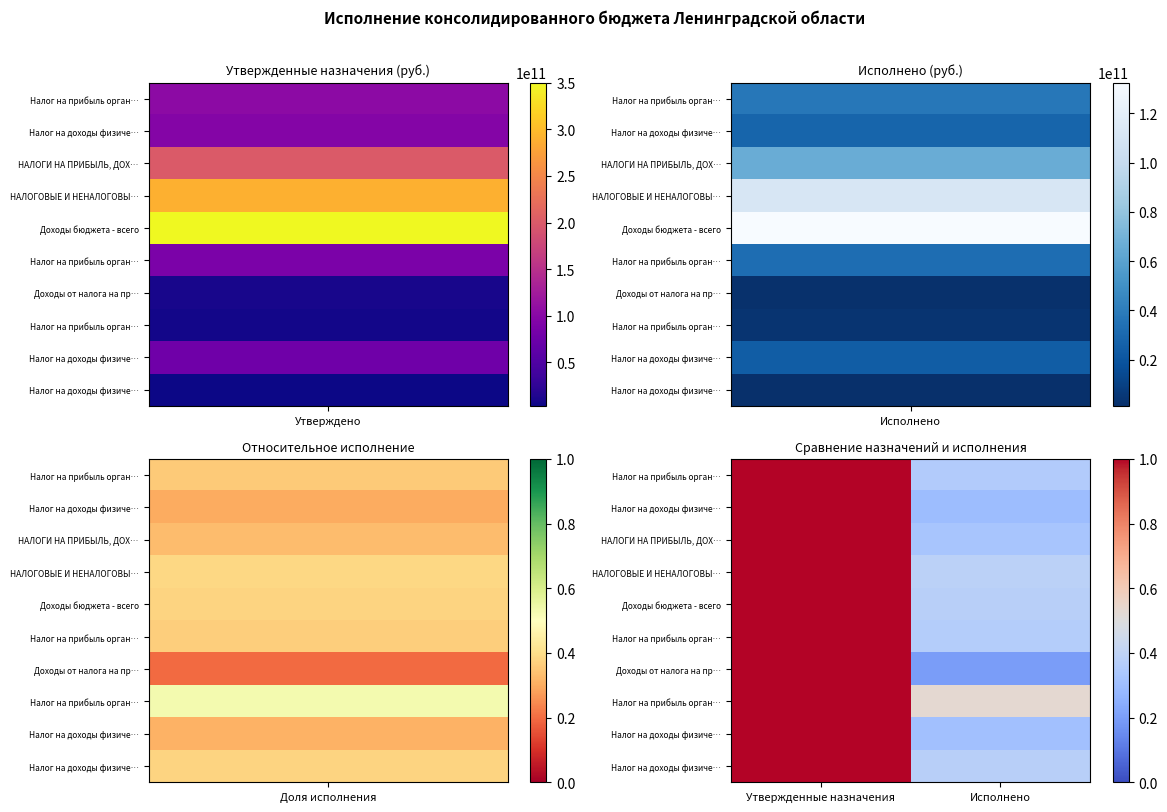

Between Исполнено and Утвержденные назначения, which is larger?

Утвержденные назначения